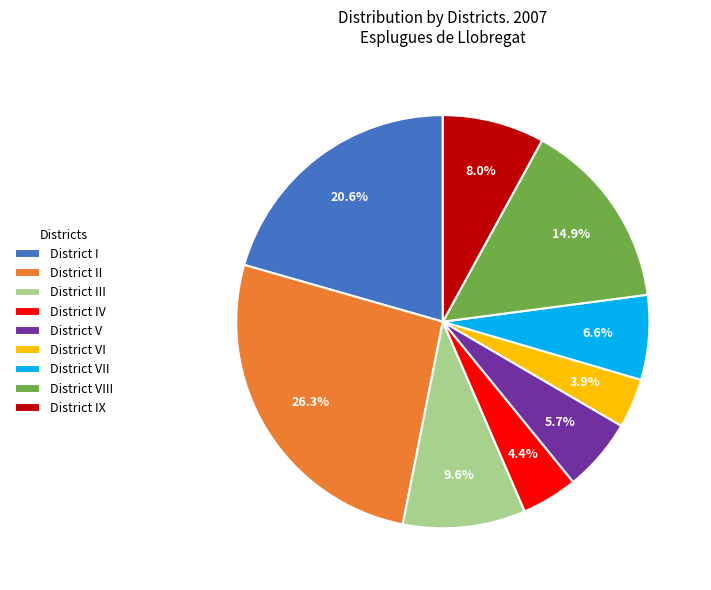

Does District IX account for over 50% of the chart?

No